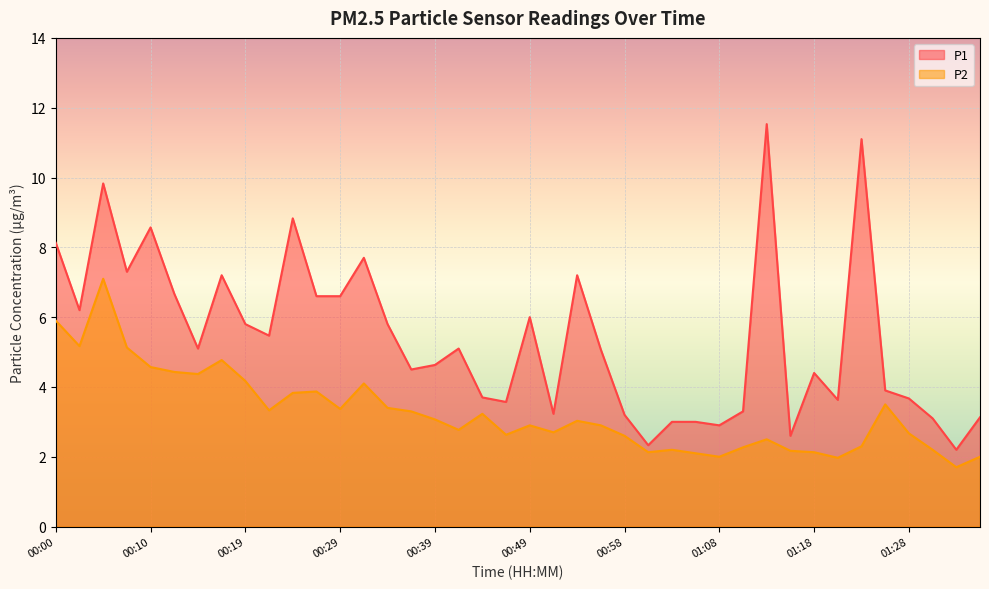

Reading left to right, list all the values displayed in this chart.

P1: 00:00=8.1	00:02=6.2	00:05=9.8	00:07=7.3	00:10=8.6	00:12=6.7	00:14=5.1	00:17=7.2	00:19=5.8	00:22=5.5	00:24=8.8	00:27=6.6	00:29=6.6	00:32=7.7	00:34=5.8	00:36=4.5	00:39=4.6	00:41=5.1	00:44=3.7	00:46=3.6	00:49=6.0	00:51=3.2	00:53=7.2	00:56=5.1	00:58=3.2	01:01=2.3	01:03=3.0	01:06=3.0	01:08=2.9	01:10=3.3	01:13=11.5	01:15=2.6	01:18=4.4	01:20=3.6	01:23=11.1	01:25=3.9	01:28=3.7	01:30=3.1	01:33=2.2	01:35=3.1
P2: 00:00=5.9	00:02=5.2	00:05=7.1	00:07=5.1	00:10=4.6	00:12=4.4	00:14=4.4	00:17=4.8	00:19=4.2	00:22=3.3	00:24=3.8	00:27=3.9	00:29=3.4	00:32=4.1	00:34=3.4	00:36=3.3	00:39=3.1	00:41=2.8	00:44=3.2	00:46=2.6	00:49=2.9	00:51=2.7	00:53=3.0	00:56=2.9	00:58=2.6	01:01=2.1	01:03=2.2	01:06=2.1	01:08=2.0	01:10=2.3	01:13=2.5	01:15=2.2	01:18=2.1	01:20=2.0	01:23=2.3	01:25=3.5	01:28=2.7	01:30=2.2	01:33=1.7	01:35=2.0